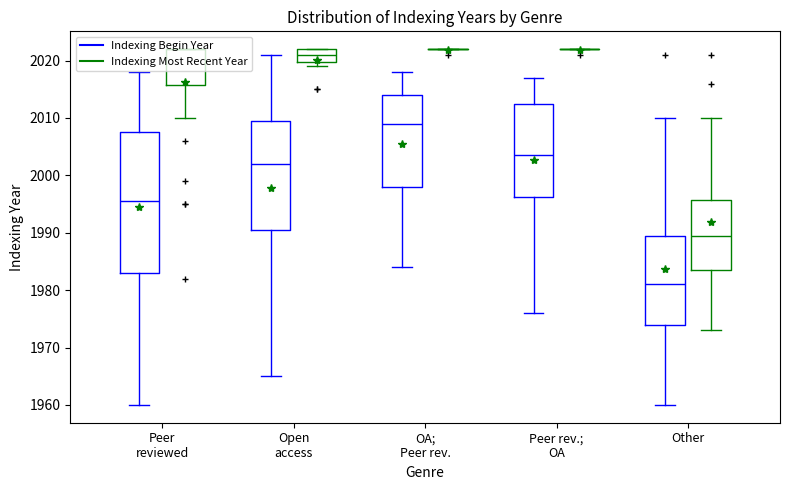

What position from the left is Open
access?

2